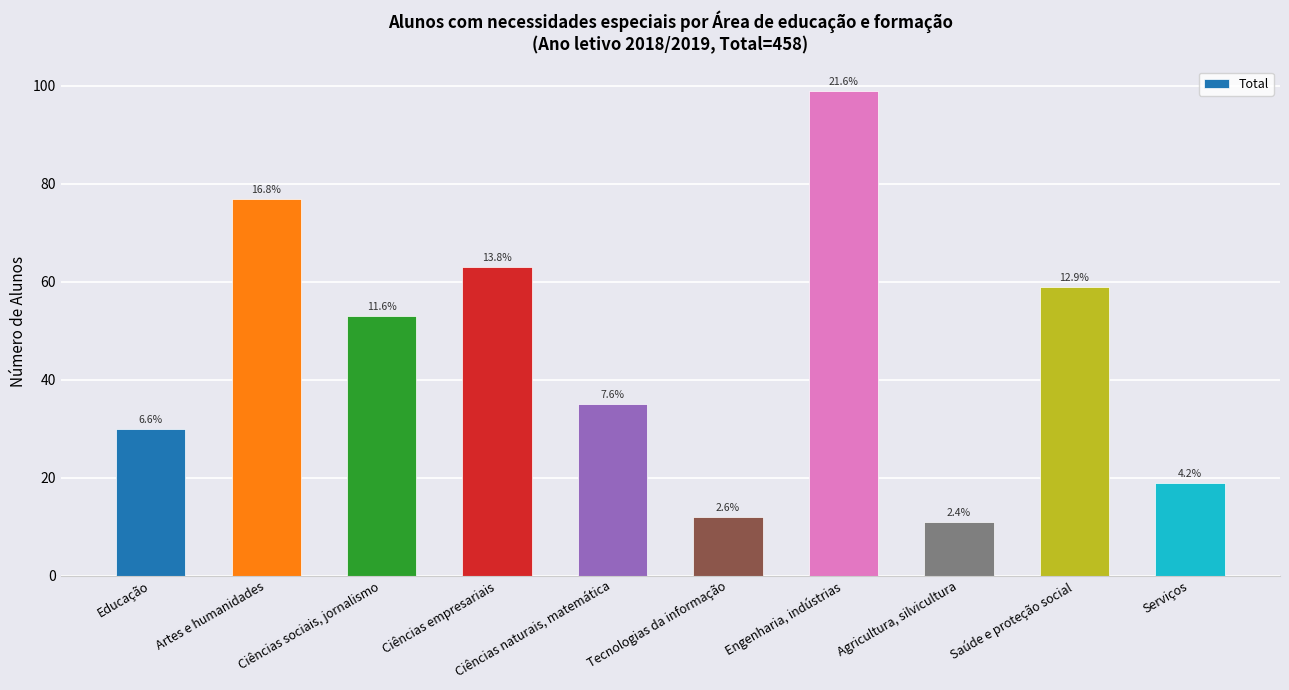

How many bars are there in total?

10